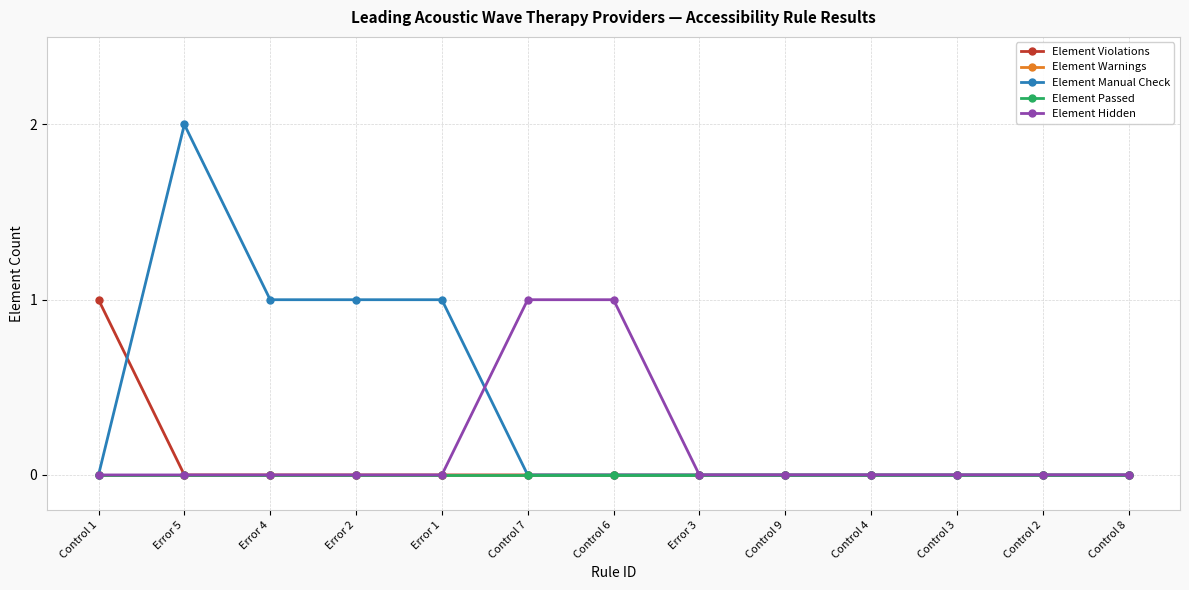

Is this an area chart (filled region under the line)?

No